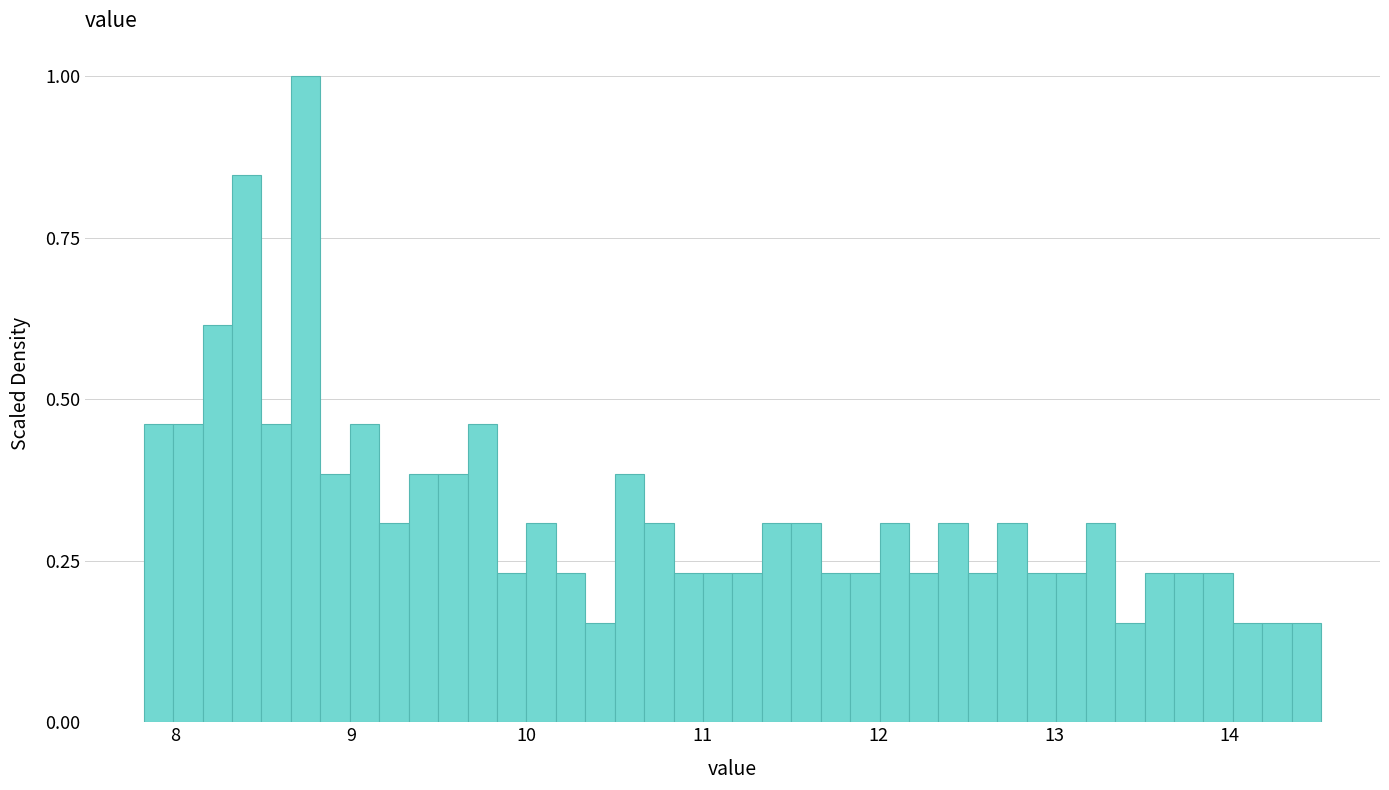

Around what value on the x-axis is the tallest bar? Give the approximate position of its centre, as read against the axis.

8.7